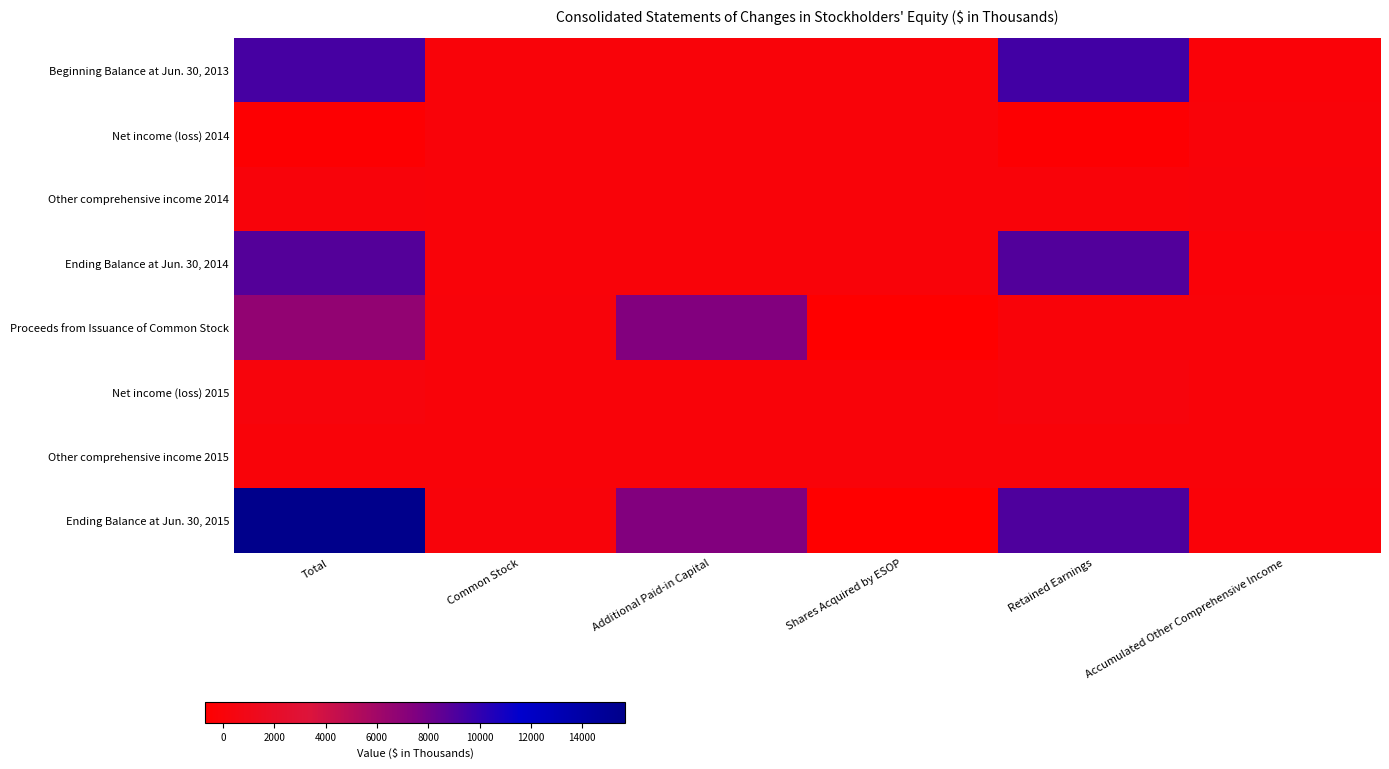

Which series changed the most between Shares Acquired by ESOP and Retained Earnings?

Ending Balance at Jun. 30, 2015